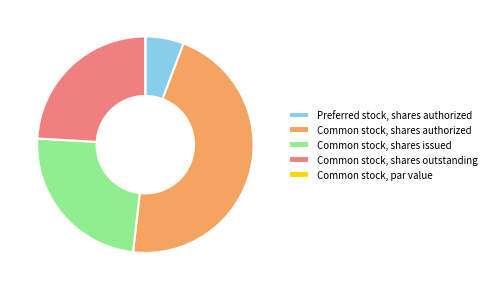

Is Preferred stock, shares authorized the majority of the pie?

No